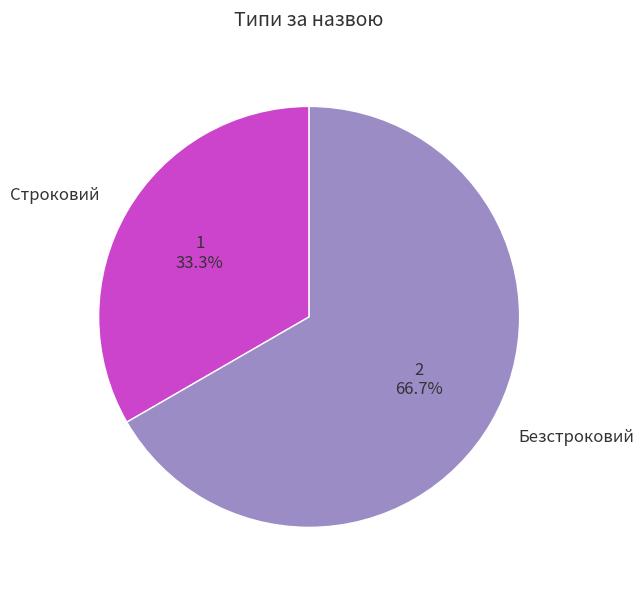

Which slice is the smallest?

Строковий